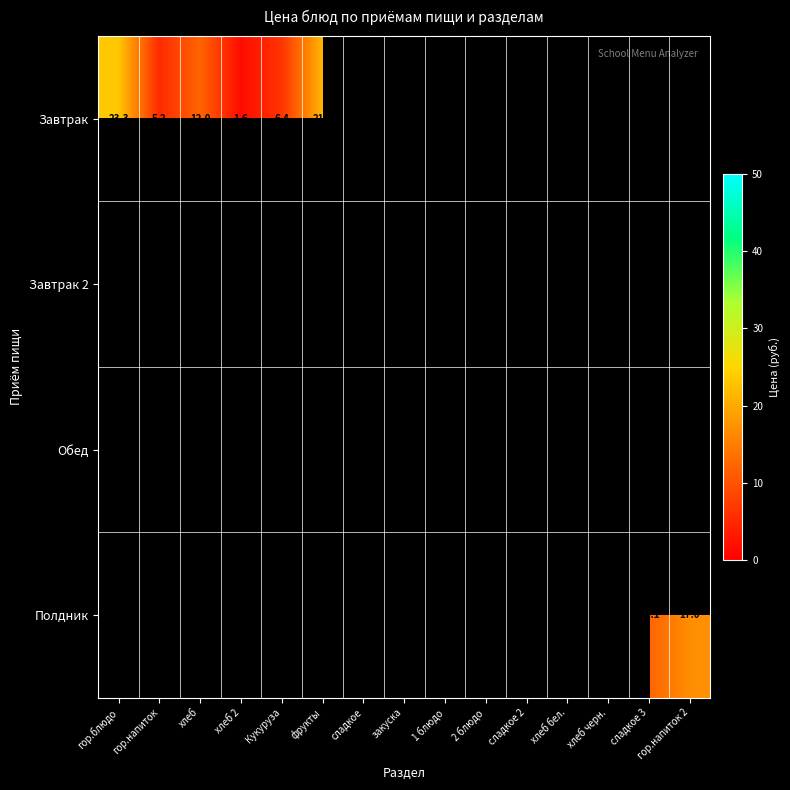

What is the greatest value displayed?

44.6